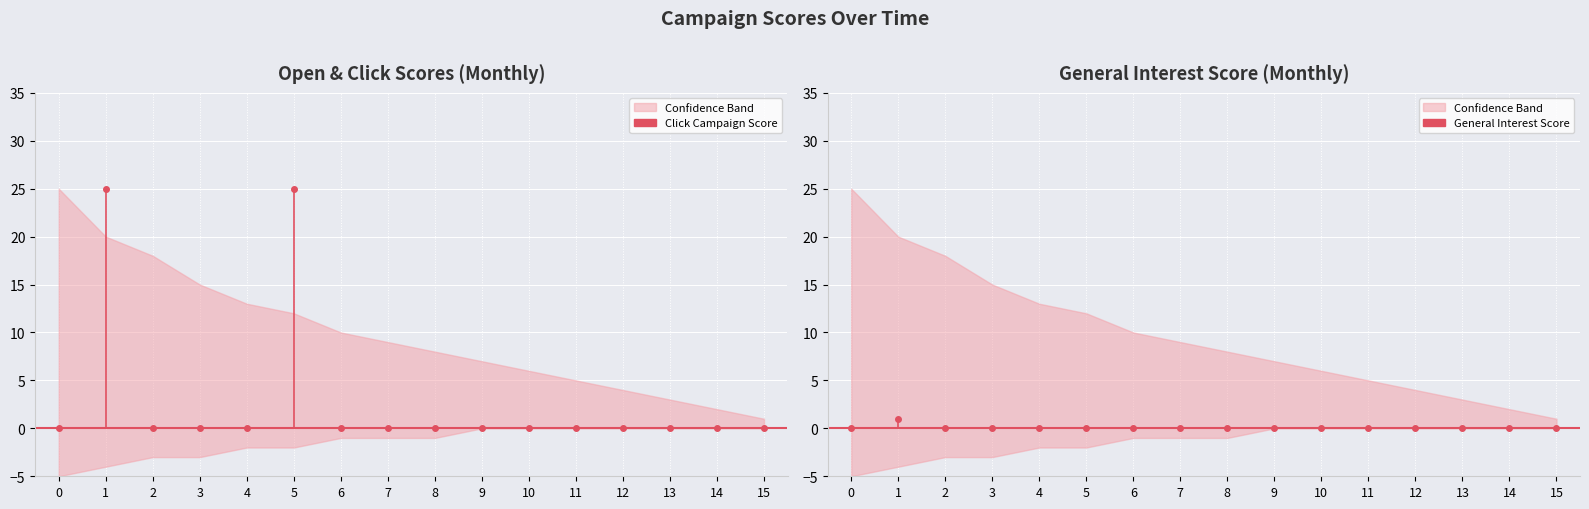

In General Interest Score, how many points are higher than both neighbors (excluding endpoints)?

1